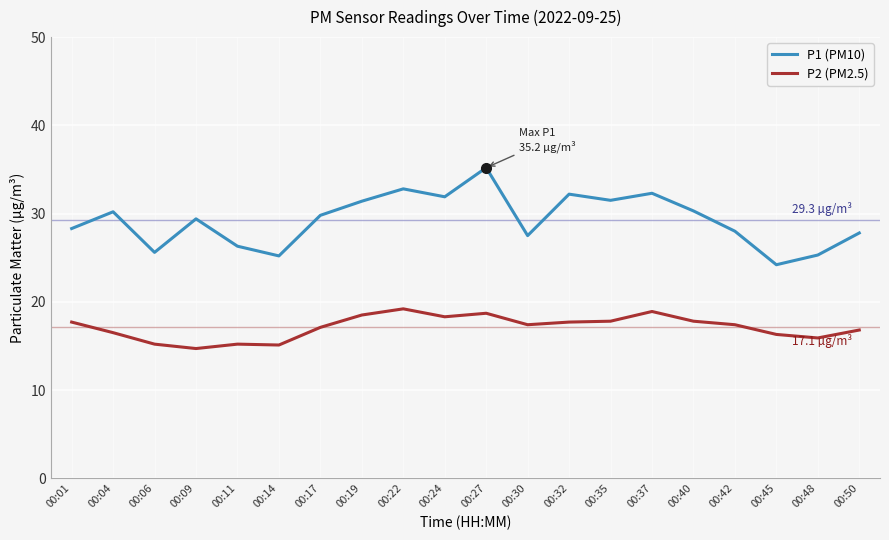

What is the difference between the maximum and minimum values in the P2 (PM2.5) series?

4.5